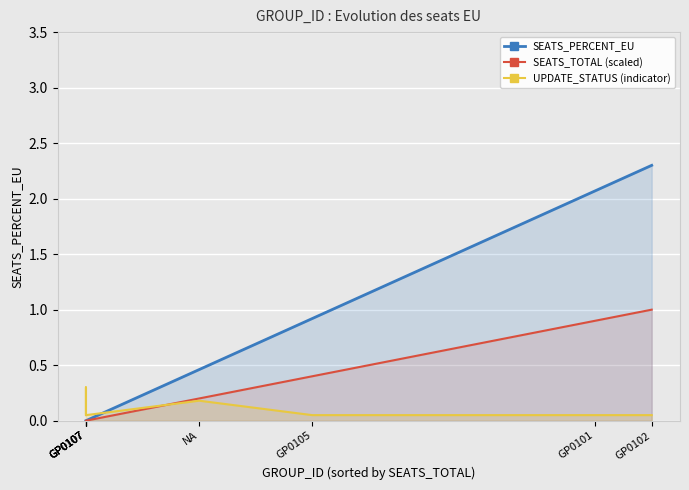

Where is SEATS_TOTAL (scaled) nearest to the value 0?

GP0107